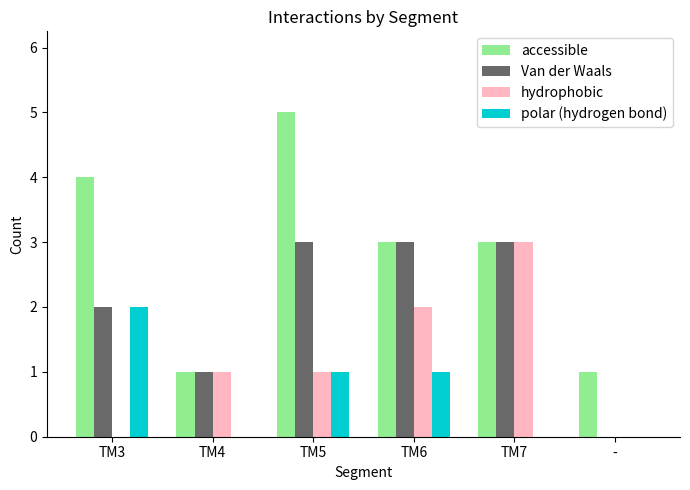

What are all the series names shown in the legend?

accessible, Van der Waals, hydrophobic, polar (hydrogen bond)